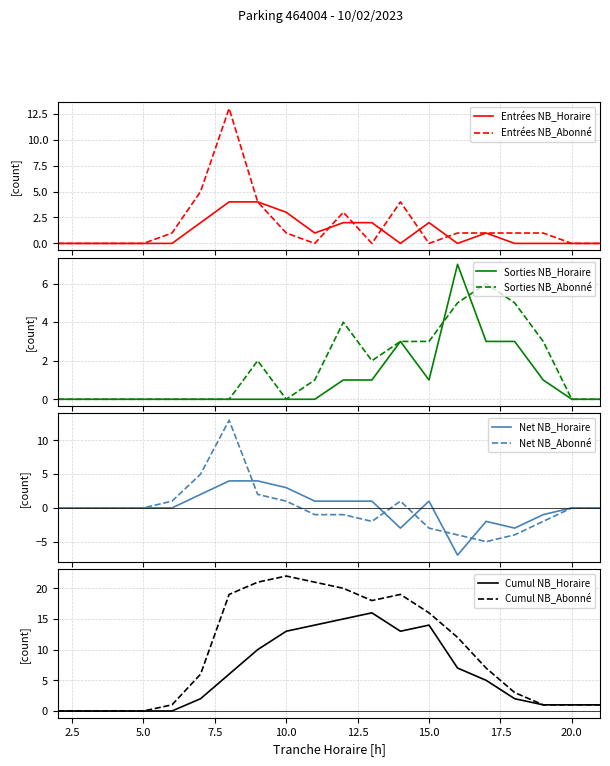

The value of Cumul NB_Horaire at 5.0 is -10. True or false?

False